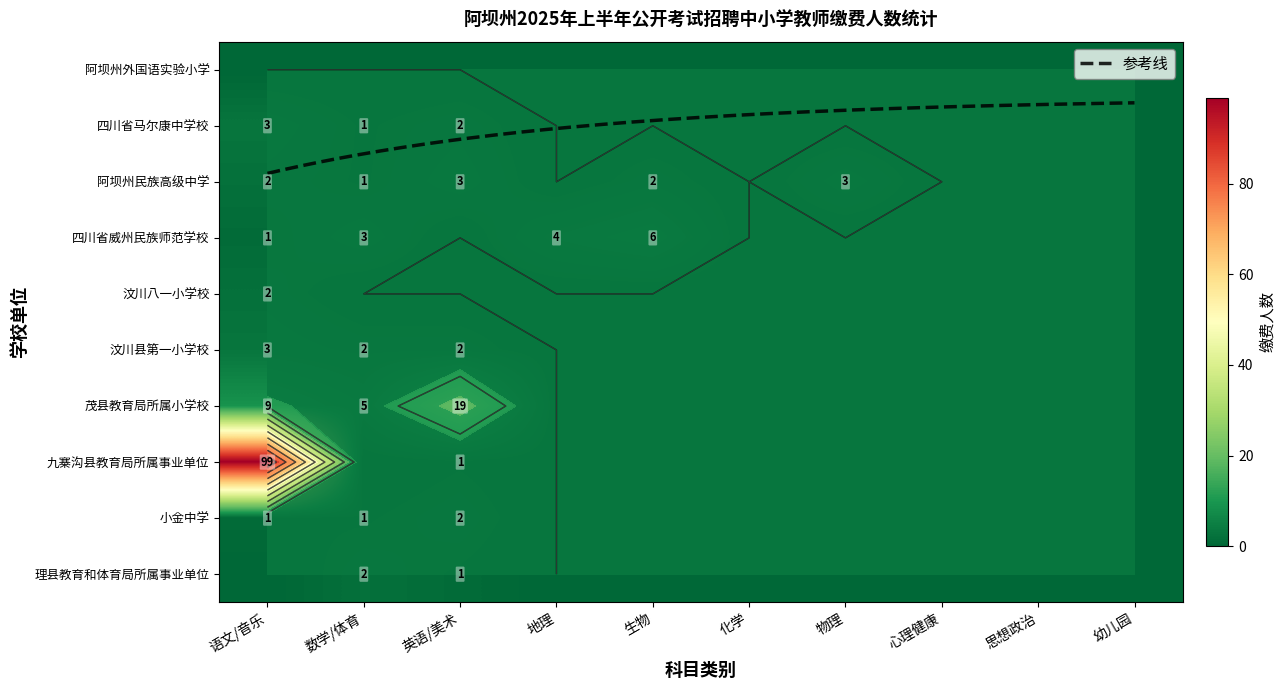

At which label is 茂县教育局所属小学校 closest to 9?

语文/音乐